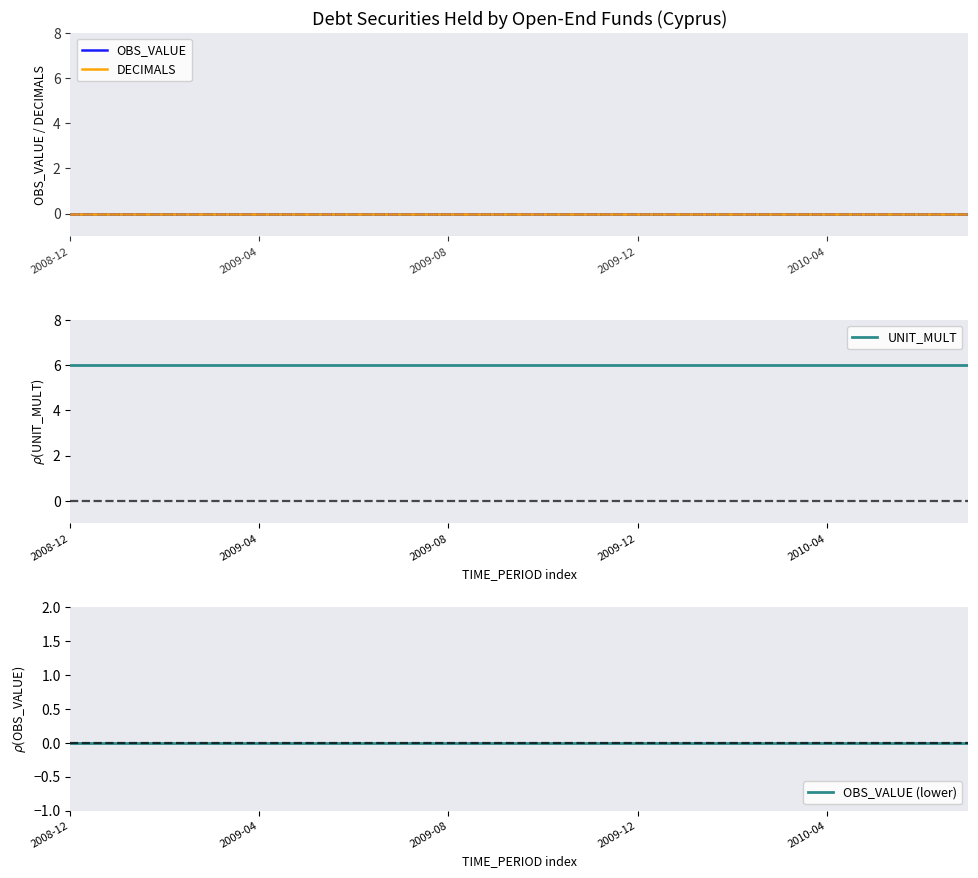

What is the sum of the UNIT_MULT values at 19 and 2010-04?

12